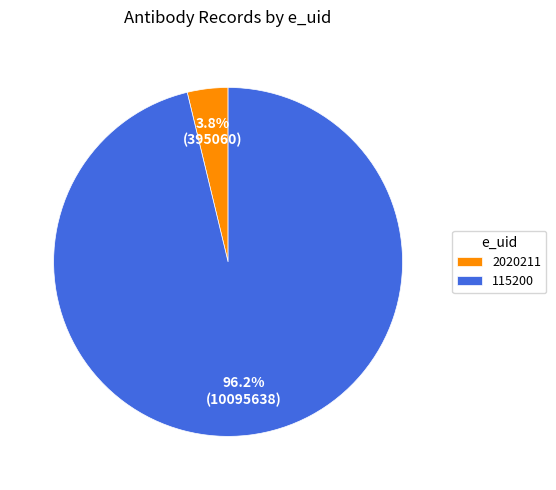

To the nearest percent, what is the combined percentage of 115200 and 2020211?

100%